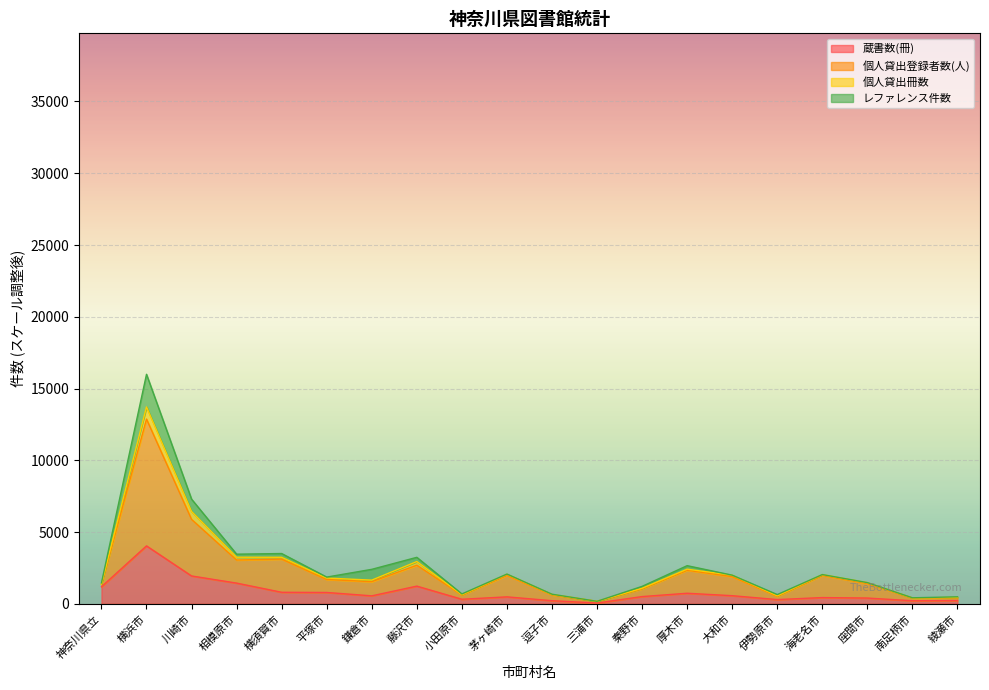

How many interior local peaks does the 個人貸出登録者数(人) series have?

6